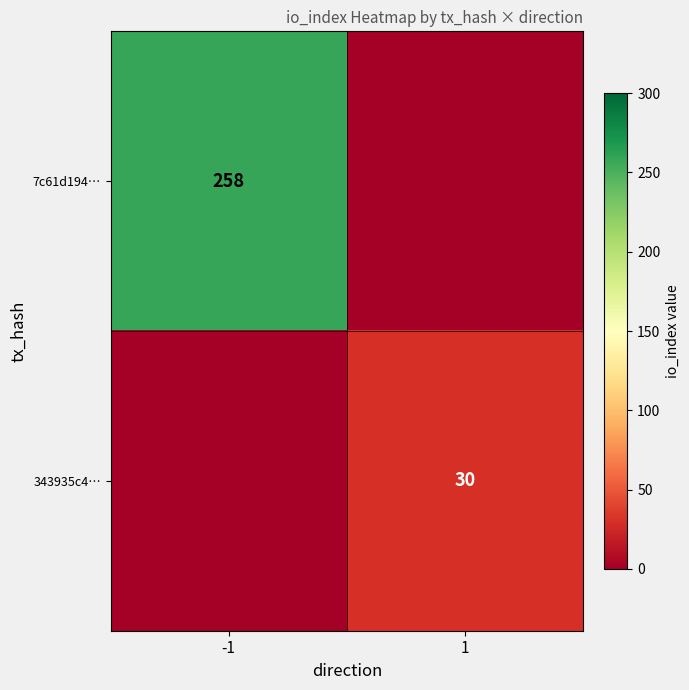

Which category has the lowest value across all series?

1